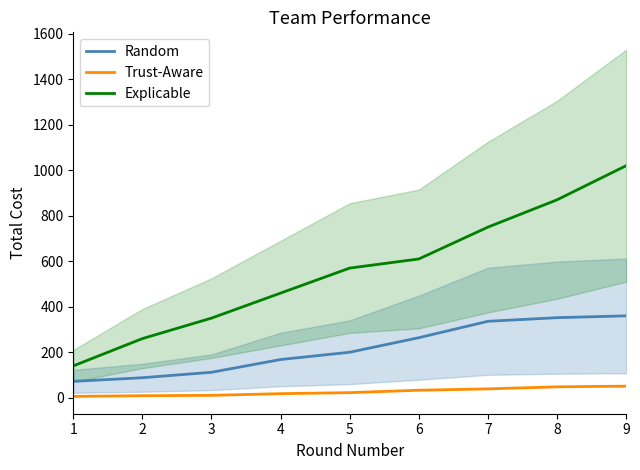

Where does the Random series first go above 200?

6